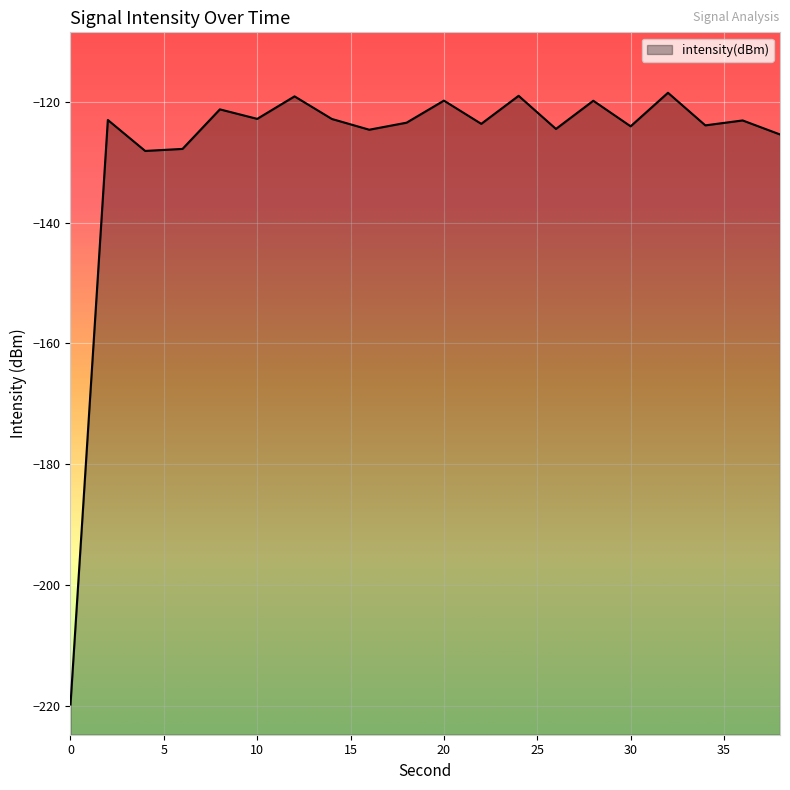

The value at 20 is -58.0. True or false?

False